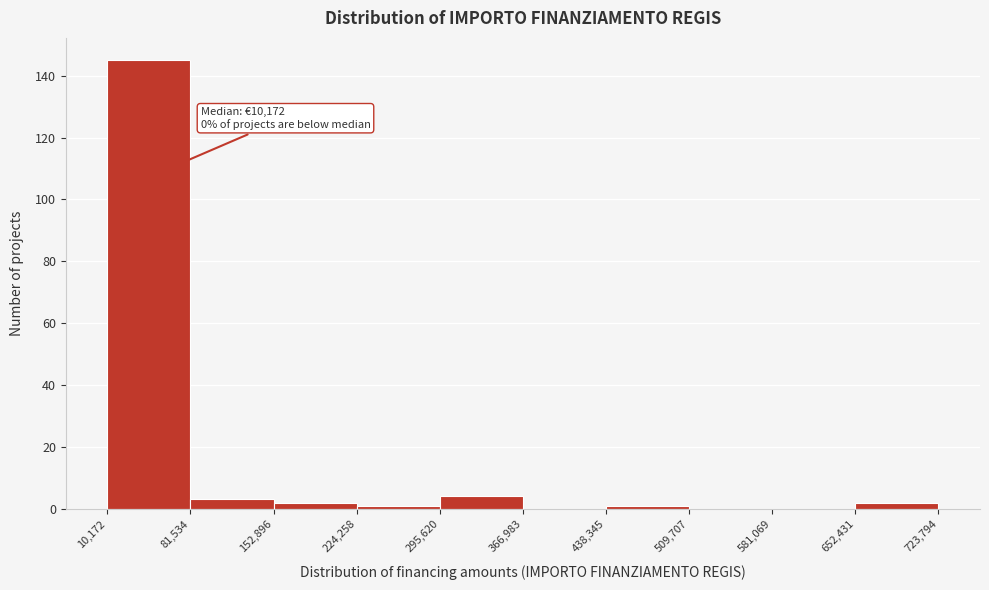

Which range on the x-axis has the tallest bar?

10,172 to 81,534